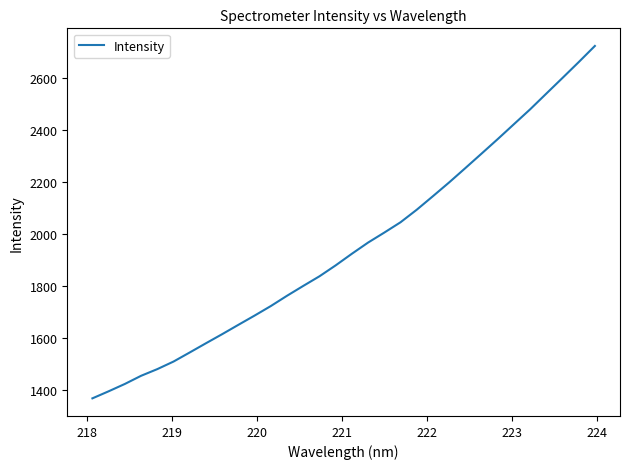

What is the minimum value shown in the chart?

1368.0